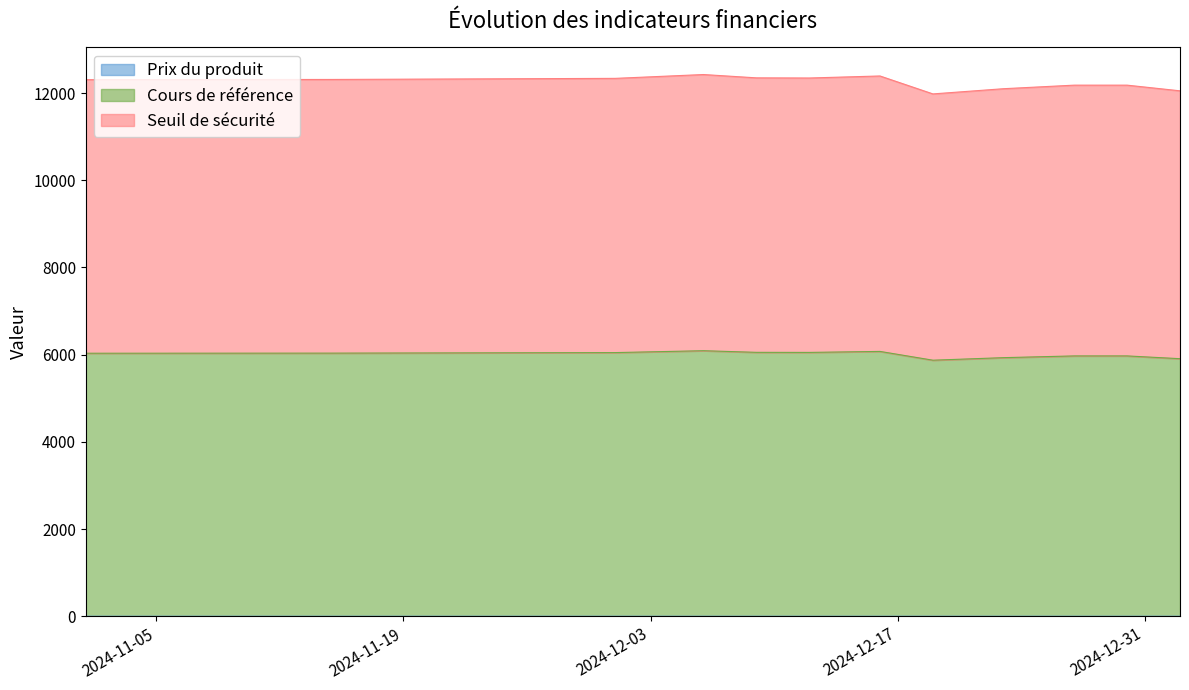

True or false: Prix du produit and Cours de référence cross at least once.

False